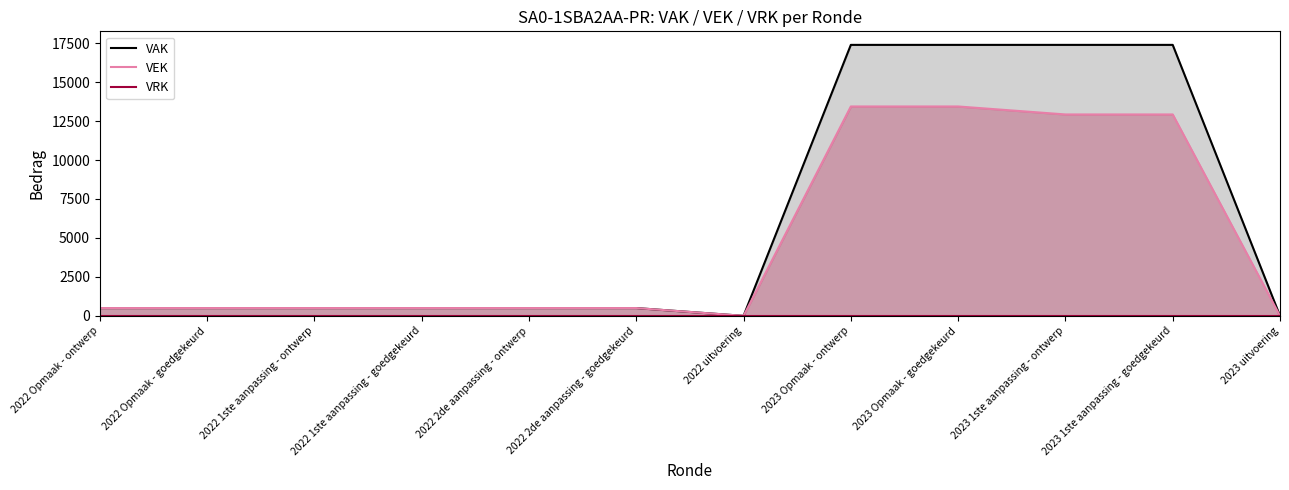

How many data points in VEK are above 500?

4